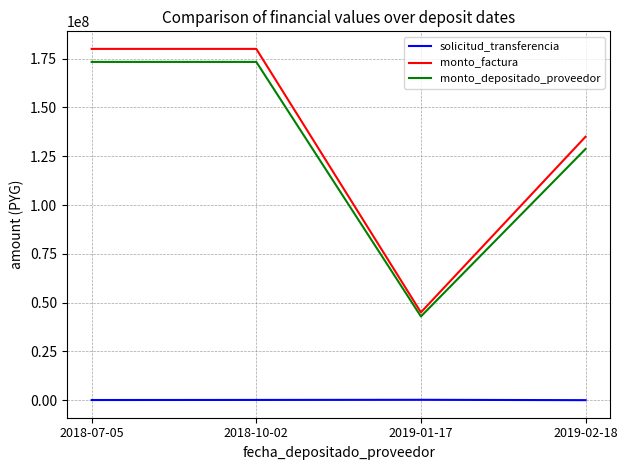

Does the chart display data point markers on the line(s)?

No